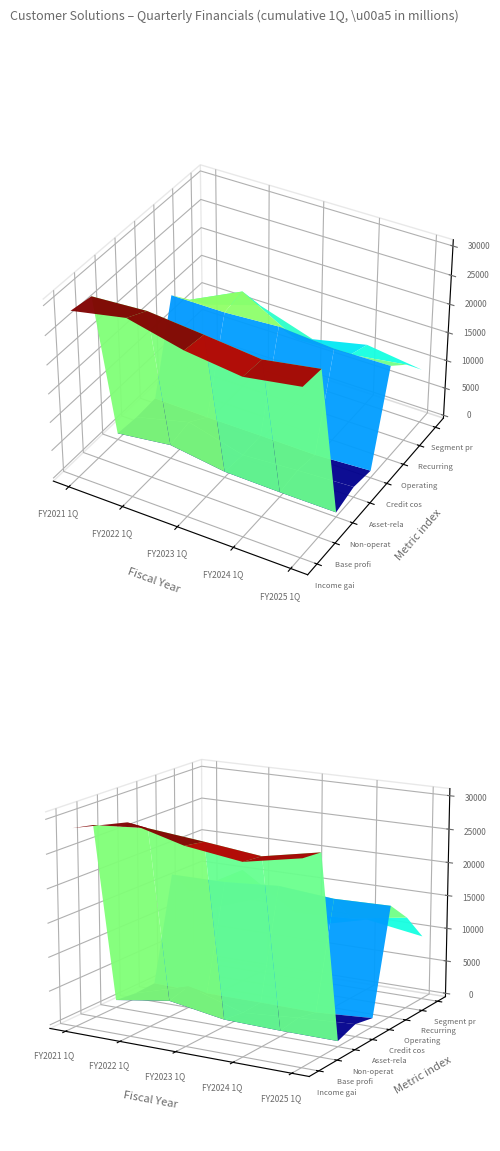

Which has a higher value, FY2022 1Q or FY2024 1Q?

FY2022 1Q